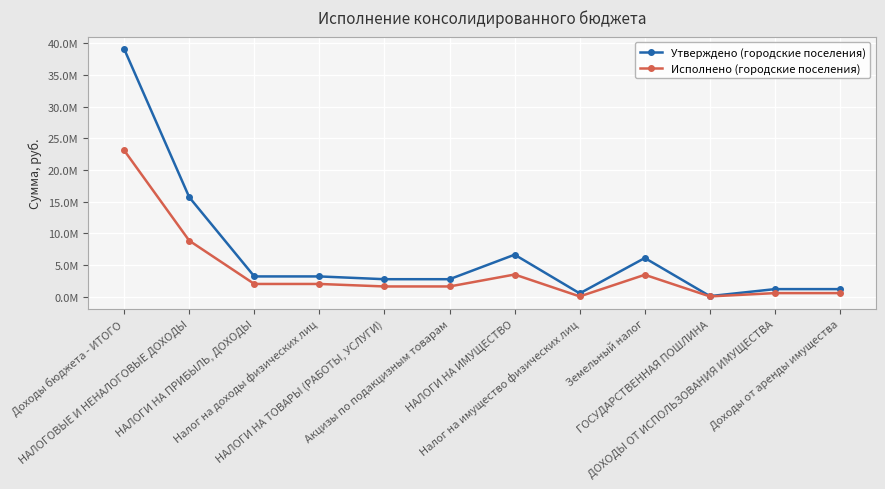

What is the average value of the Утверждено (городские поселения) series?

6875730.6